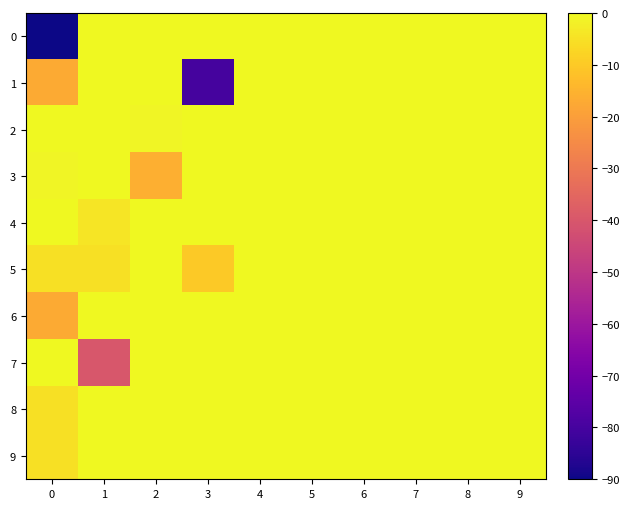

Reading left to right, extract all data points from this chart.

0: 0=-90	1=0	2=0	3=0	4=0	5=0	6=0	7=0	8=0	9=0
1: 0=-17	1=0	2=0	3=-80	4=0	5=0	6=0	7=0	8=0	9=0
2: 0=0	1=0	2=-1	3=0	4=0	5=0	6=0	7=0	8=0	9=0
3: 0=-1	1=0	2=-16	3=0	4=0	5=0	6=0	7=0	8=0	9=0
4: 0=0	1=-4	2=0	3=0	4=0	5=0	6=0	7=0	8=0	9=0
5: 0=-5	1=-5	2=0	3=-10	4=0	5=0	6=0	7=0	8=0	9=0
6: 0=-17	1=0	2=0	3=0	4=0	5=0	6=0	7=0	8=0	9=0
7: 0=0	1=-40	2=0	3=0	4=0	5=0	6=0	7=0	8=0	9=0
8: 0=-5	1=0	2=0	3=0	4=0	5=0	6=0	7=0	8=0	9=0
9: 0=-5	1=0	2=0	3=0	4=0	5=0	6=0	7=0	8=0	9=0